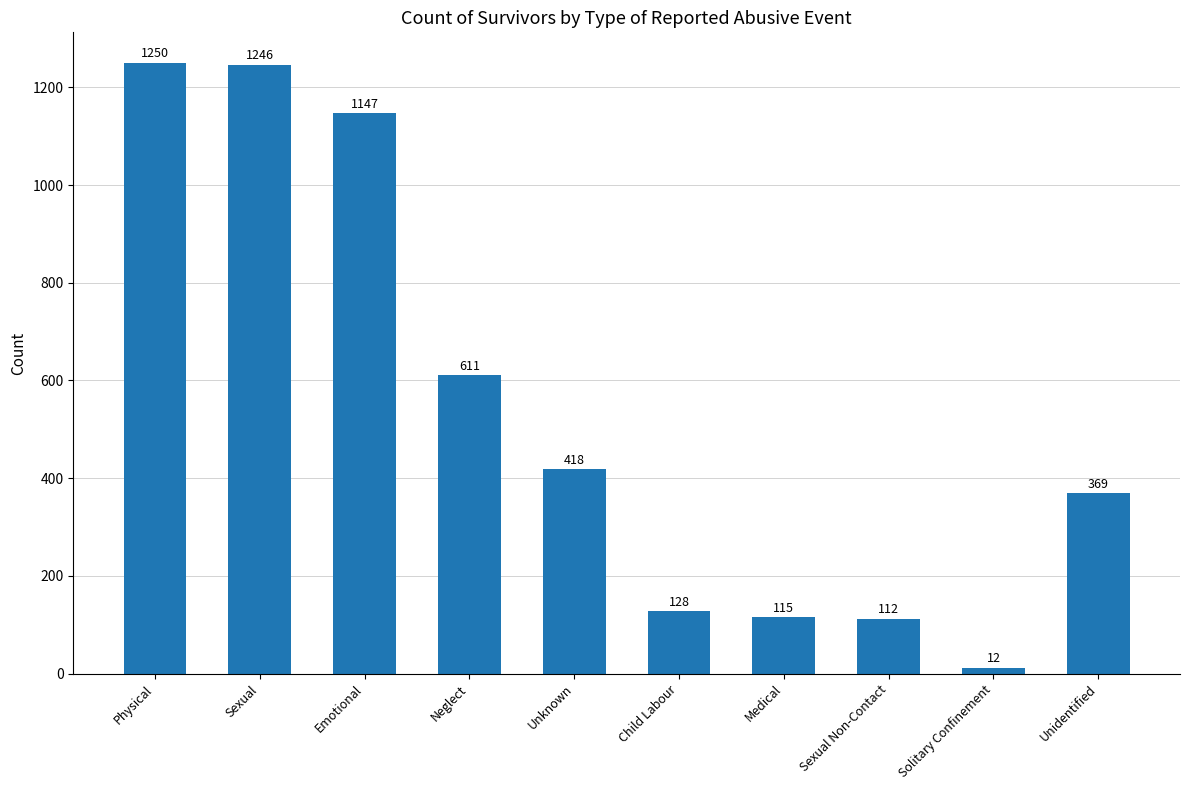

Reading left to right, list all the values displayed in this chart.

Physical=1250	Sexual=1246	Emotional=1147	Neglect=611	Unknown=418	Child Labour=128	Medical=115	Sexual Non-Contact=112	Solitary Confinement=12	Unidentified=369